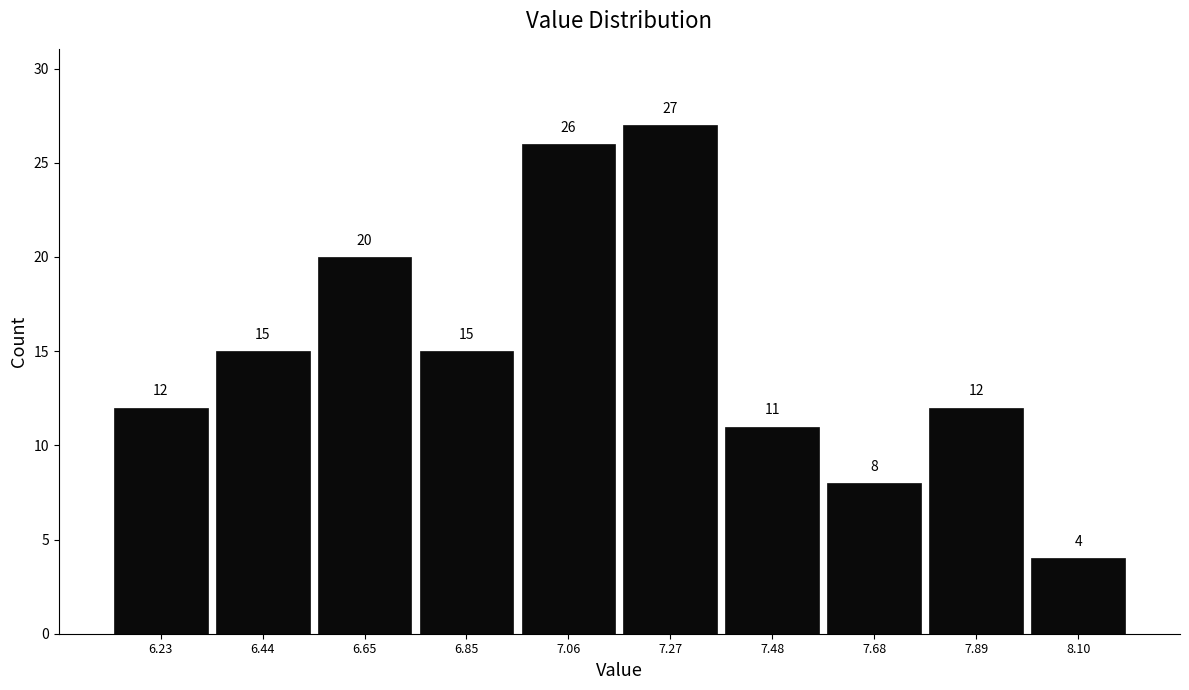

What is the height of the bar covering 6.95 to 7.15 on the x-axis? The bar edges are not printed on the chart, so give them approximately, as read against the axis.

26